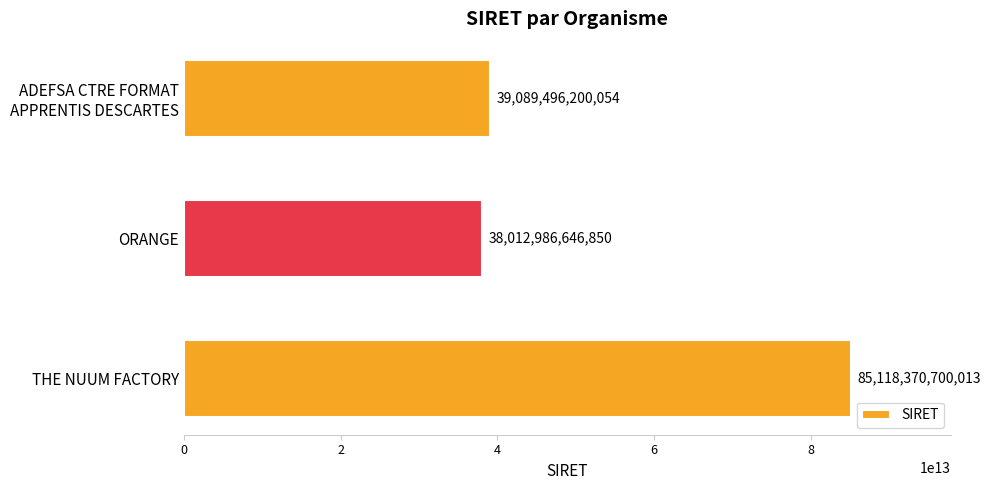

What value does the data have at THE NUUM FACTORY, to the nearest 10?

85118370700010